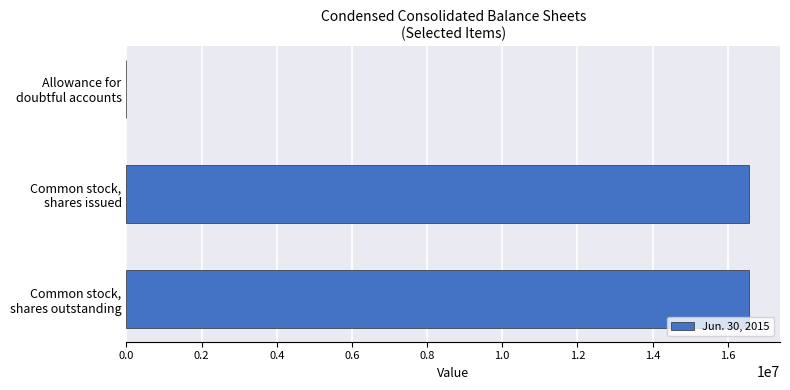

Count the values in the range 313 to 16563361.

3